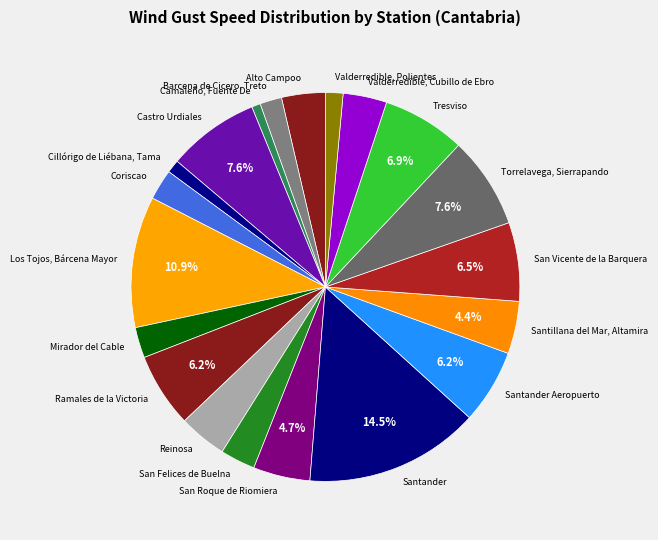

Which has a higher value, Tresviso or Santillana del Mar, Altamira?

Tresviso